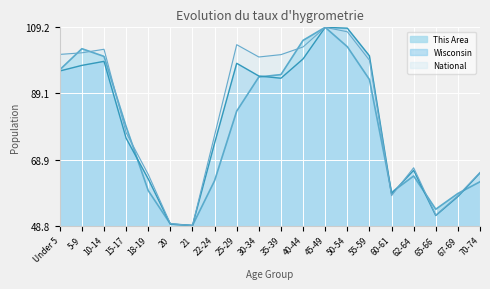

True or false: Wisconsin and National cross at least once.

True